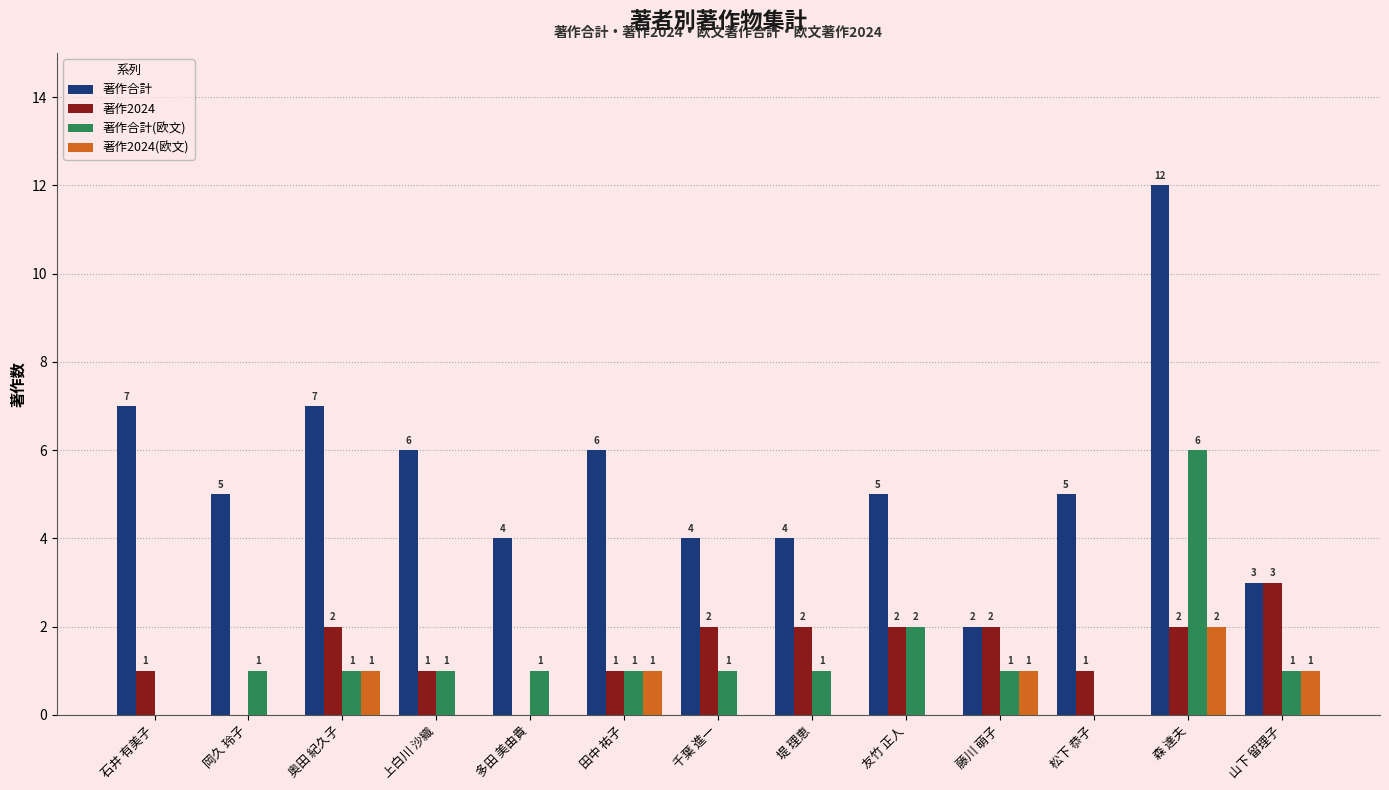

The 著作2024(欧文) series shows 1 at 田中 祐子. True or false?

True